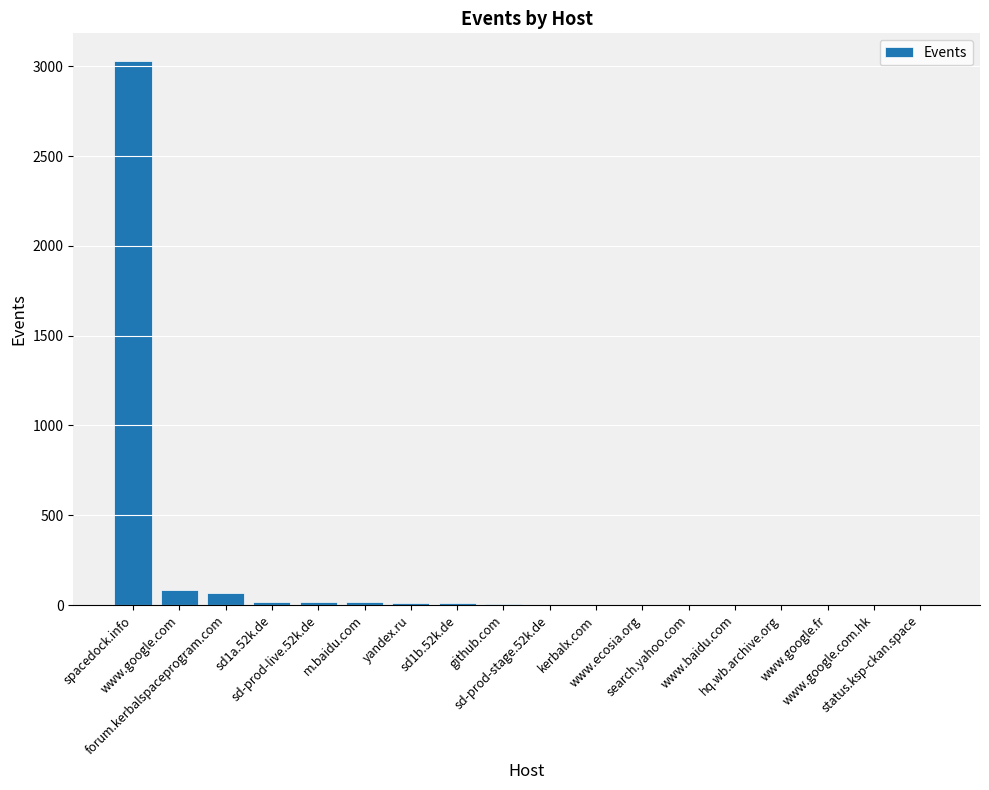

What is the difference between the values at sd1b.52k.de and kerbalx.com?

7